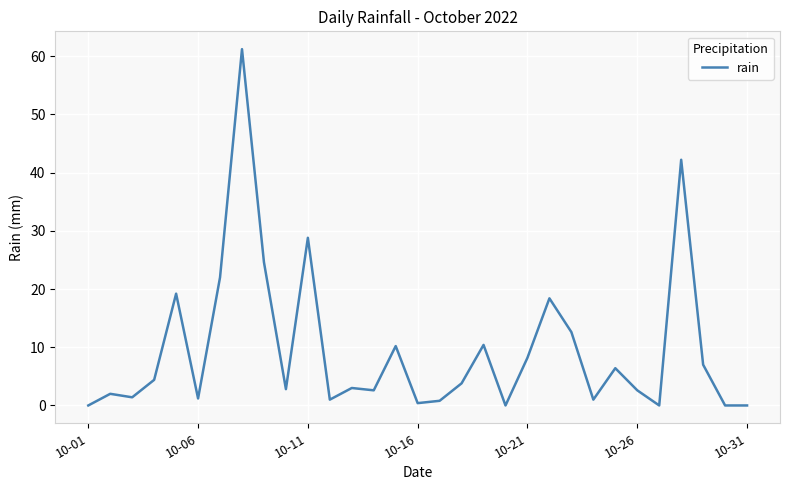

What is the maximum value shown in the chart?

61.2